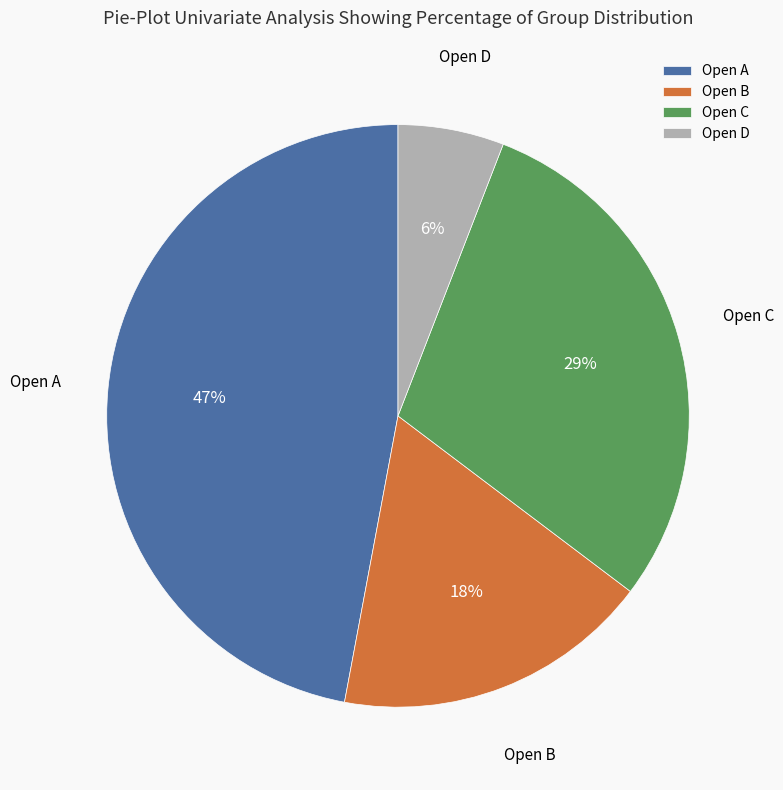

Which has a higher value, Open D or Open C?

Open C